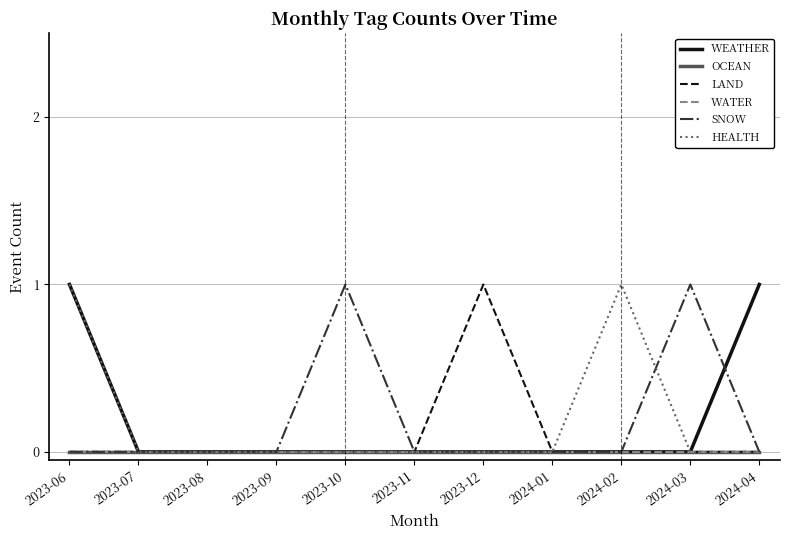

Reading right to left, transcribe all the data shown in this chart.

WEATHER: 1	0	0	0	0	0	0	0	0	0	1
OCEAN: 0	0	0	0	0	0	0	0	0	0	0
LAND: 0	0	0	0	1	0	0	0	0	0	0
WATER: 0	0	0	0	0	0	0	0	0	0	0
SNOW: 0	1	0	0	0	0	1	0	0	0	0
HEALTH: 0	0	1	0	0	0	0	0	0	0	1